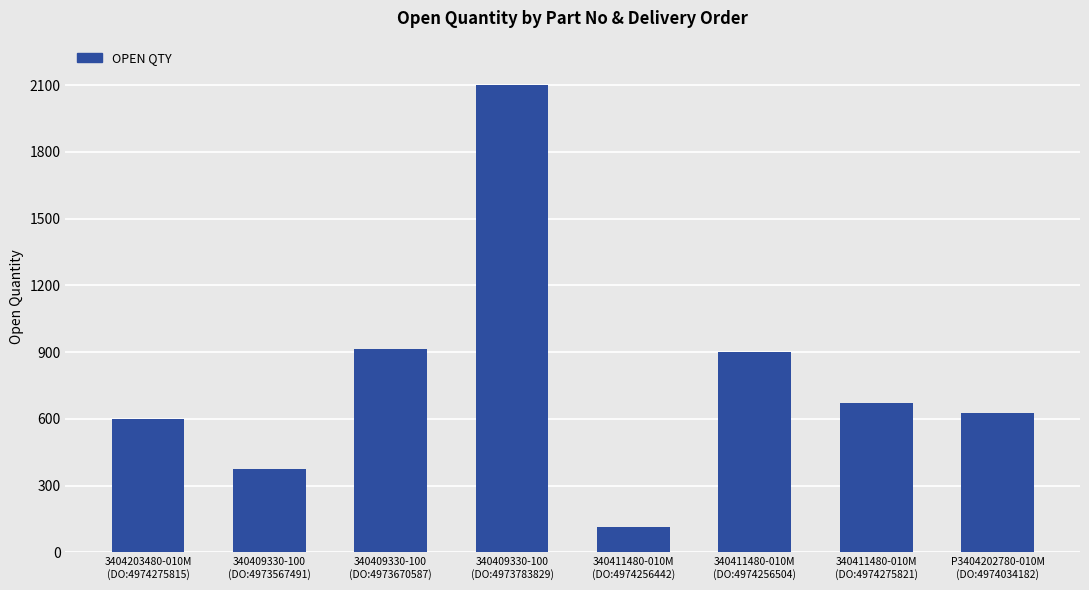

What is the approximate value at 3404203480-010M
(DO:4974275815), to the nearest 10?

600